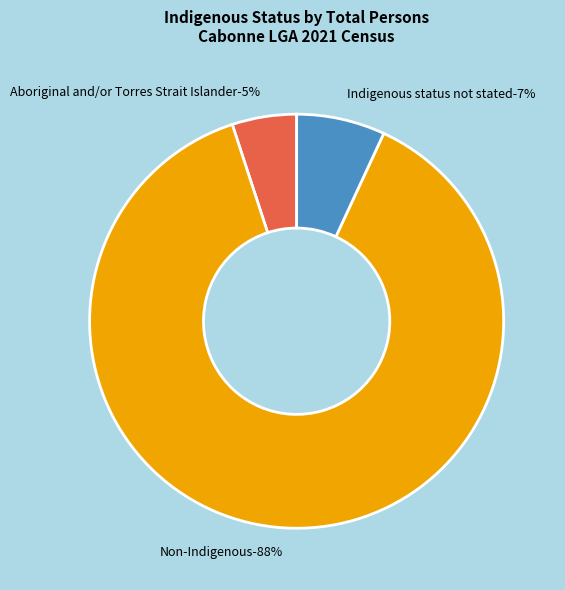

Which slice is the smallest?

Aboriginal and/or Torres Strait Islander